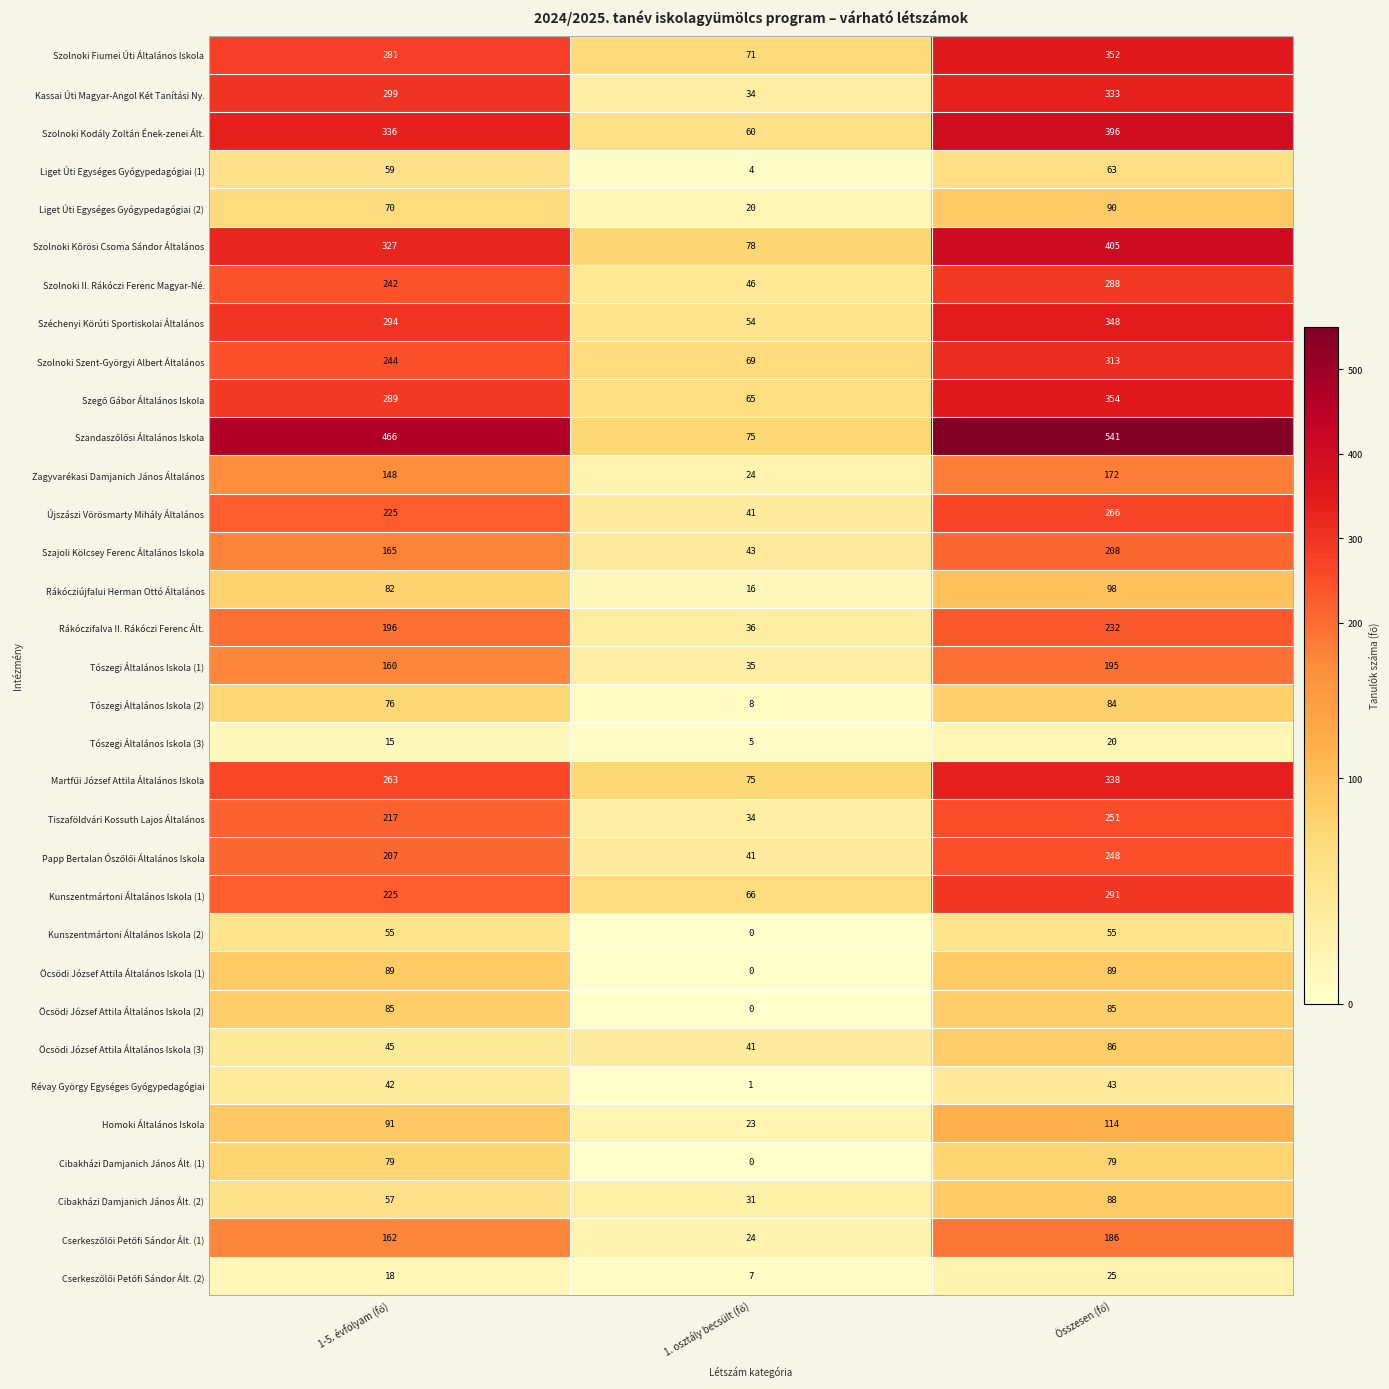

What is the difference between the maximum and minimum values in the Homoki Általános Iskola series?

91